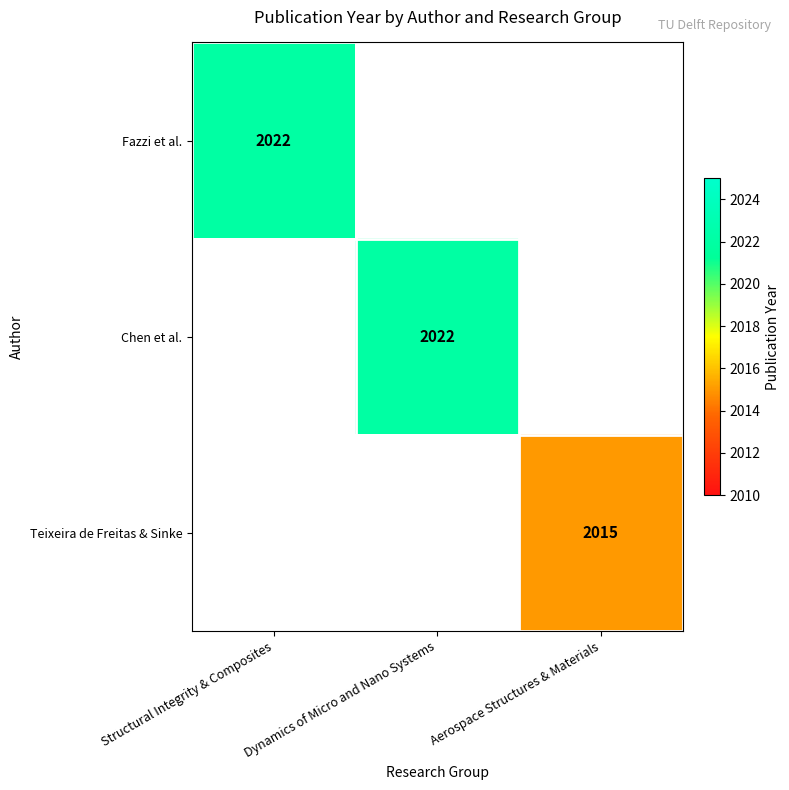

True or false: Teixeira de Freitas & Sinke has a value of 2015 at Aerospace Structures & Materials.

True